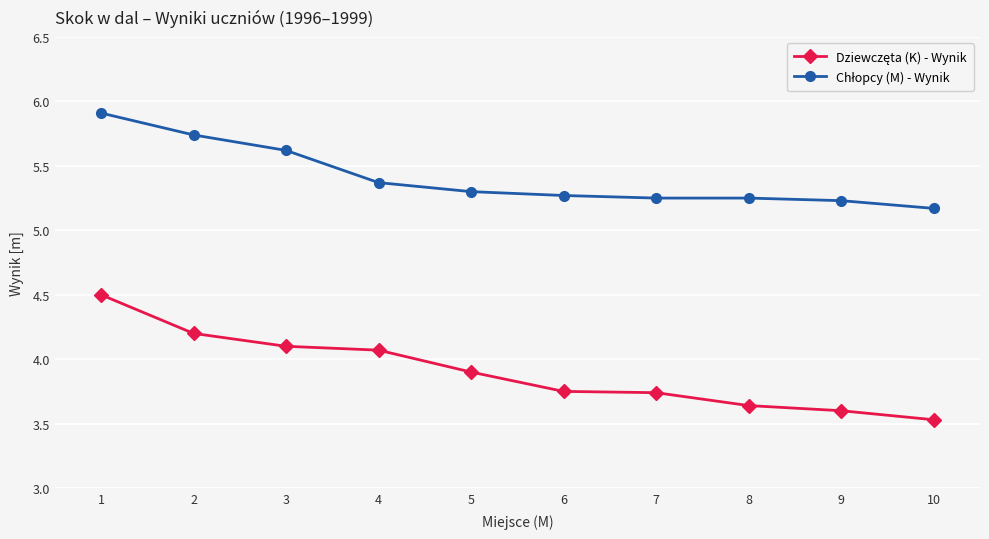

At how many categories does at least one series exceed 3?

10